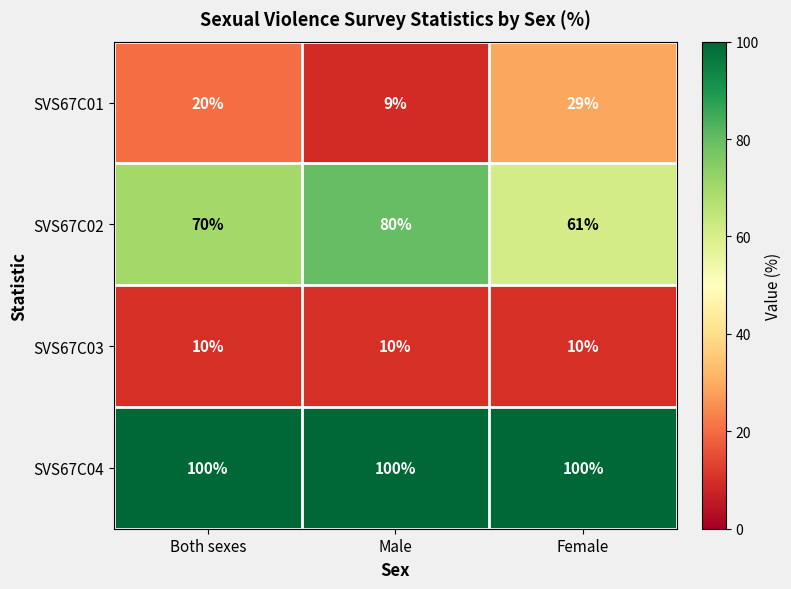

What is the sum of all SVS67C04 values?

300